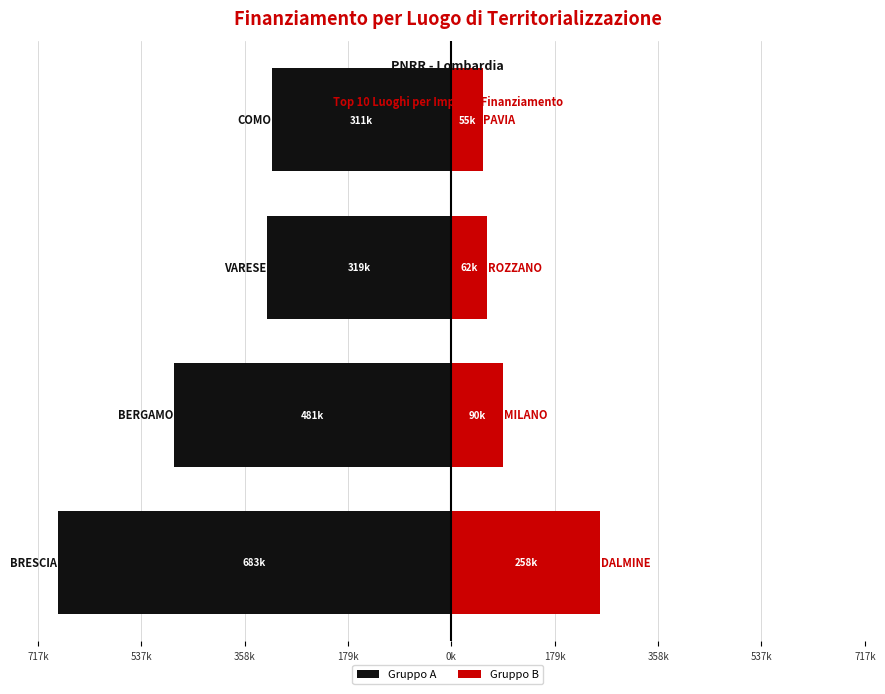

What is the difference between the BRESCIA values at 537k and 358k?

161718.8